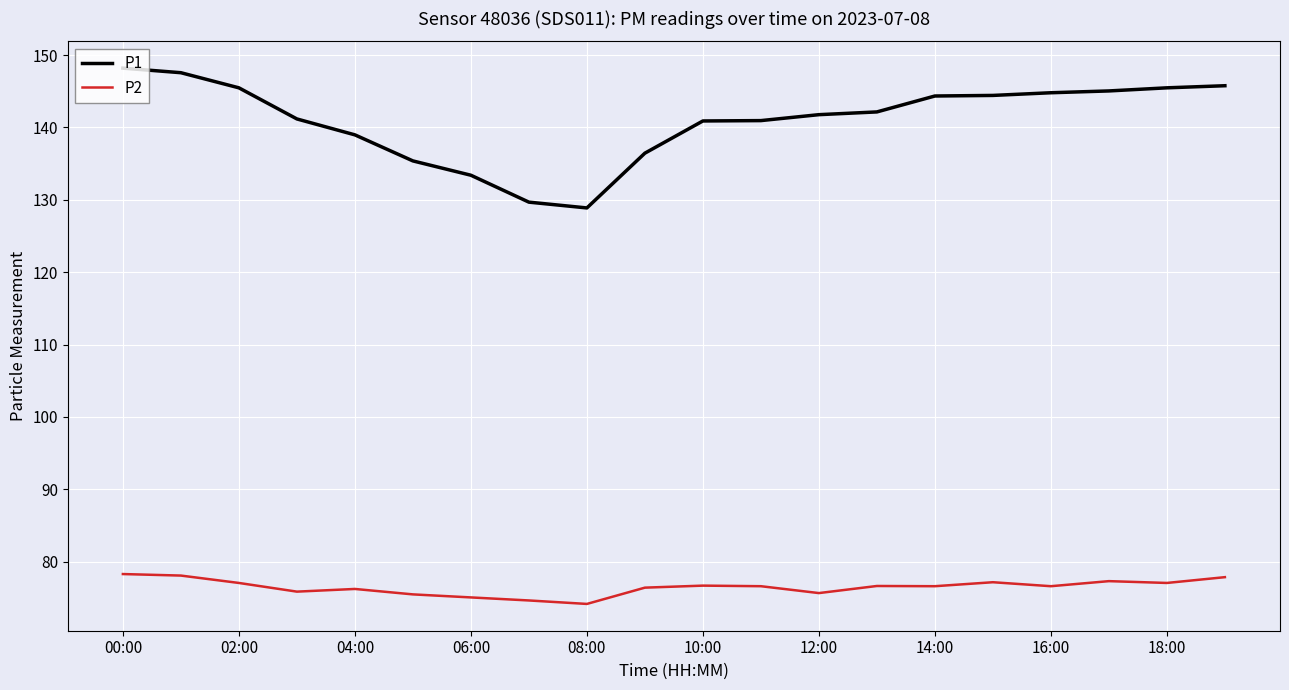

What is the lowest value of the P2 series?

74.2